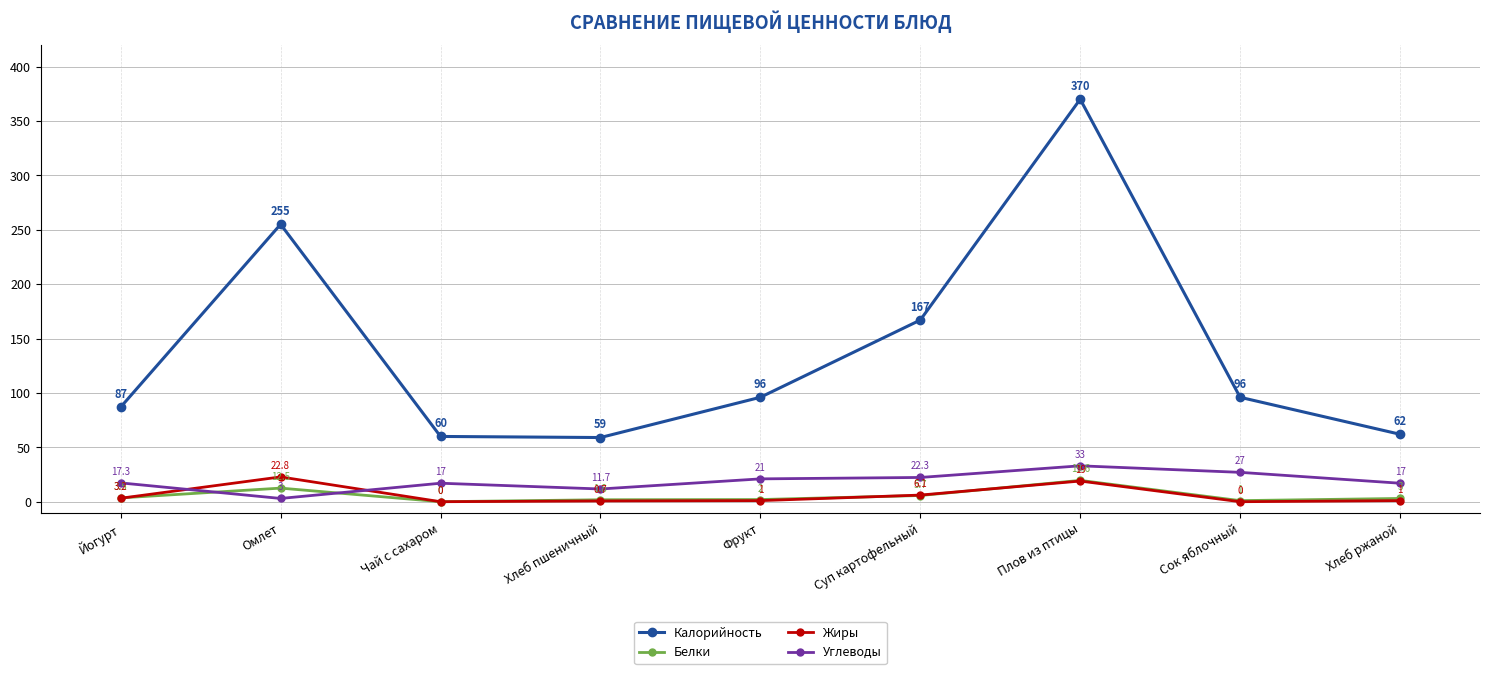

The value of Углеводы at Фрукт is 21.0. True or false?

True